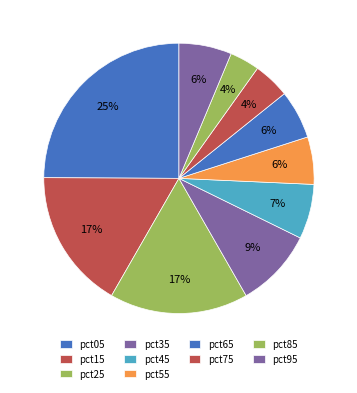

What percentage is NOT represented by pct15?

83.2%